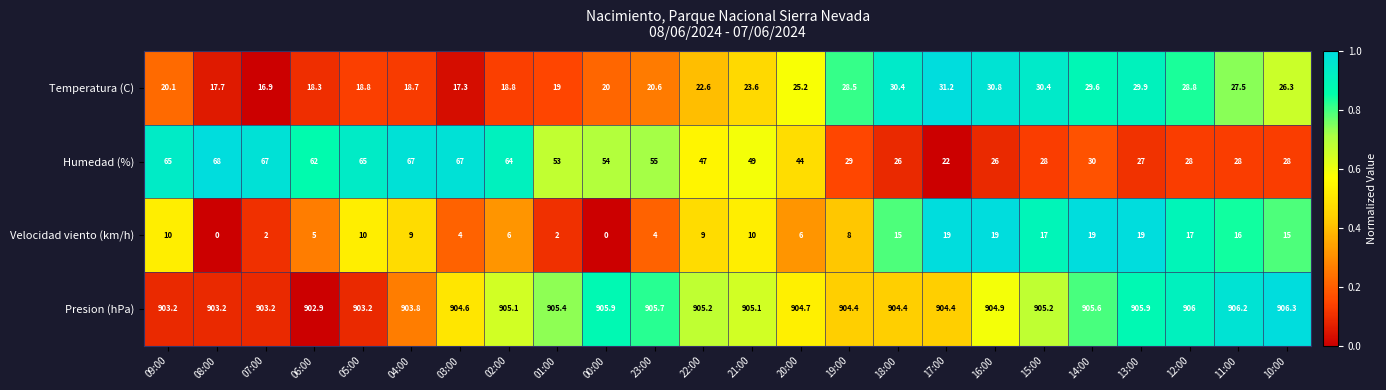

Where is Temperatura (C) nearest to the value 24?

21:00